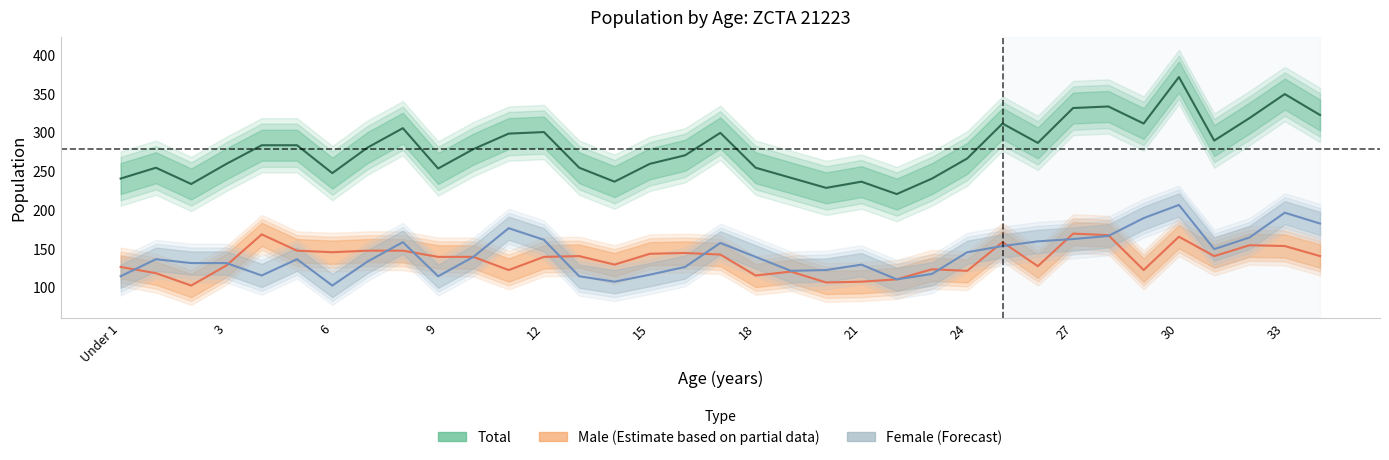

What is the label of the 31st point from the right?

4